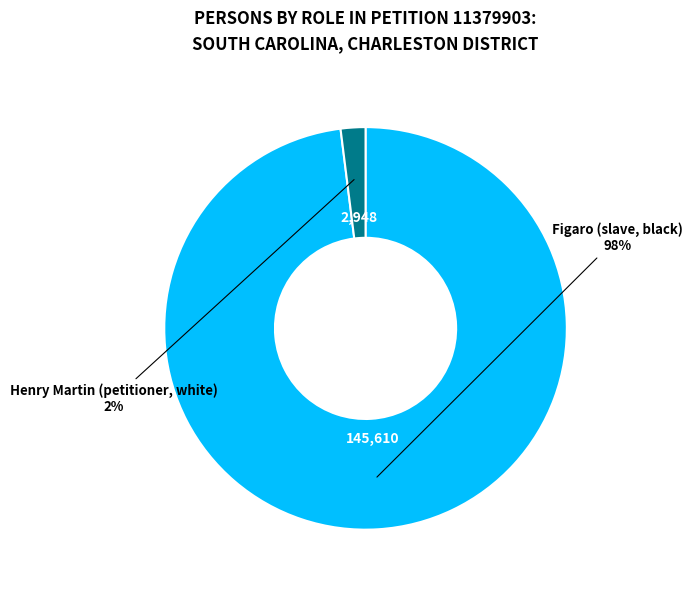

What is the largest slice in the pie chart?

Figaro (slave, black)